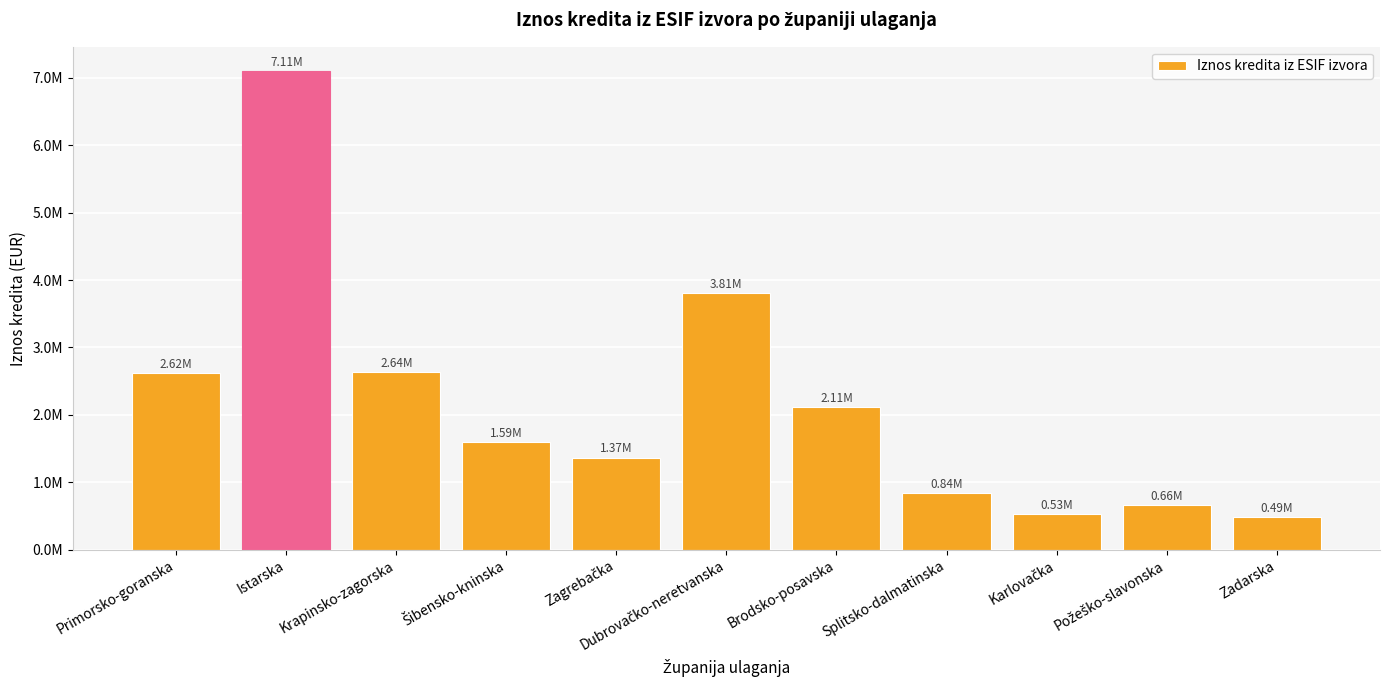

Does the chart contain any negative values?

No